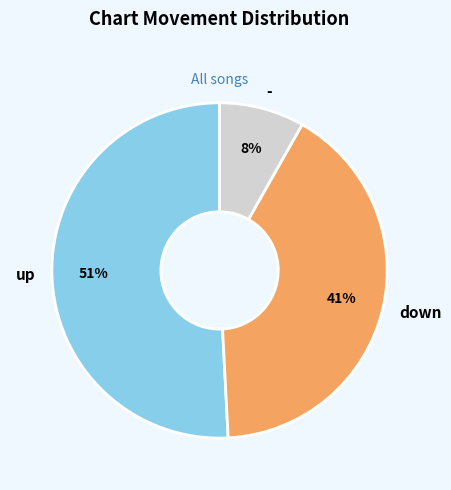

Rank the categories by value from highest to lowest.

up, down, -